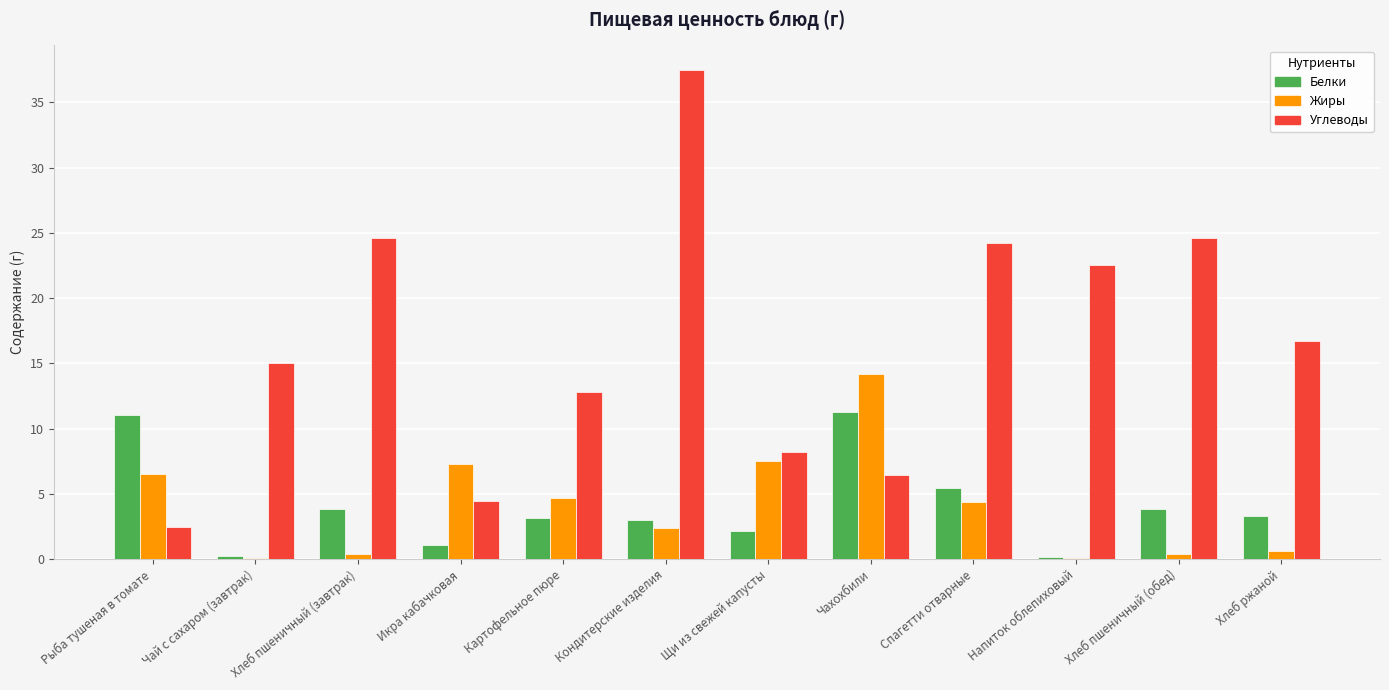

The Углеводы series shows 8.2 at Щи из свежей капусты. True or false?

True